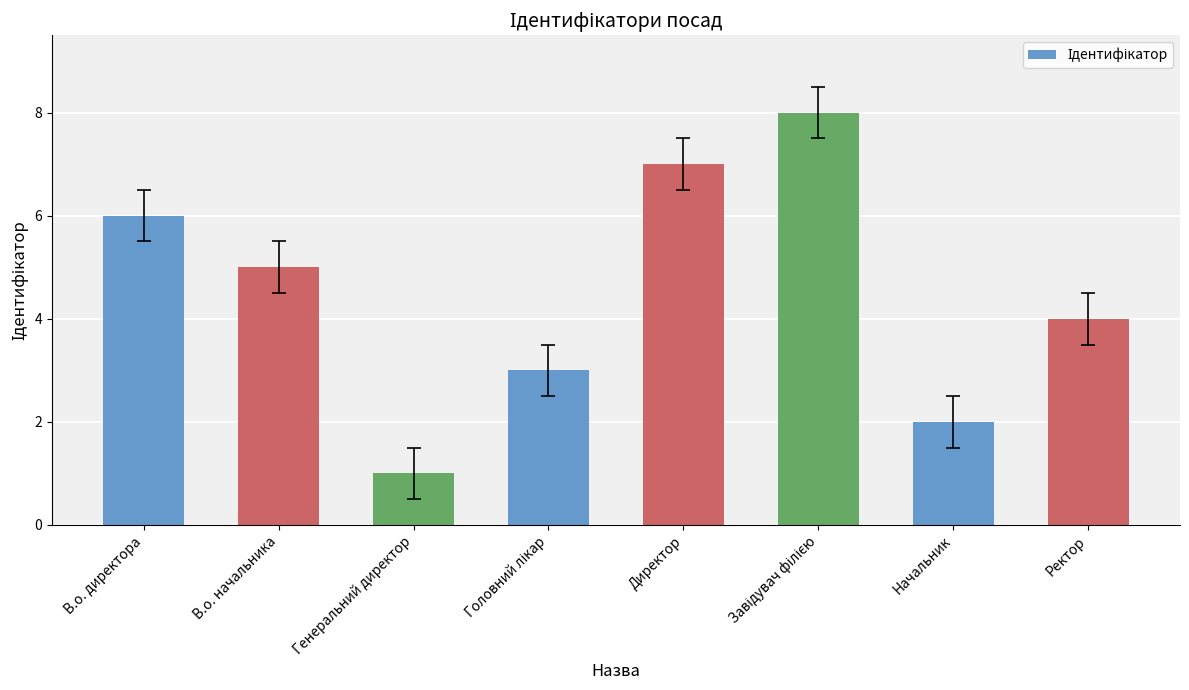

Reading left to right, extract all data points from this chart.

6	5	1	3	7	8	2	4